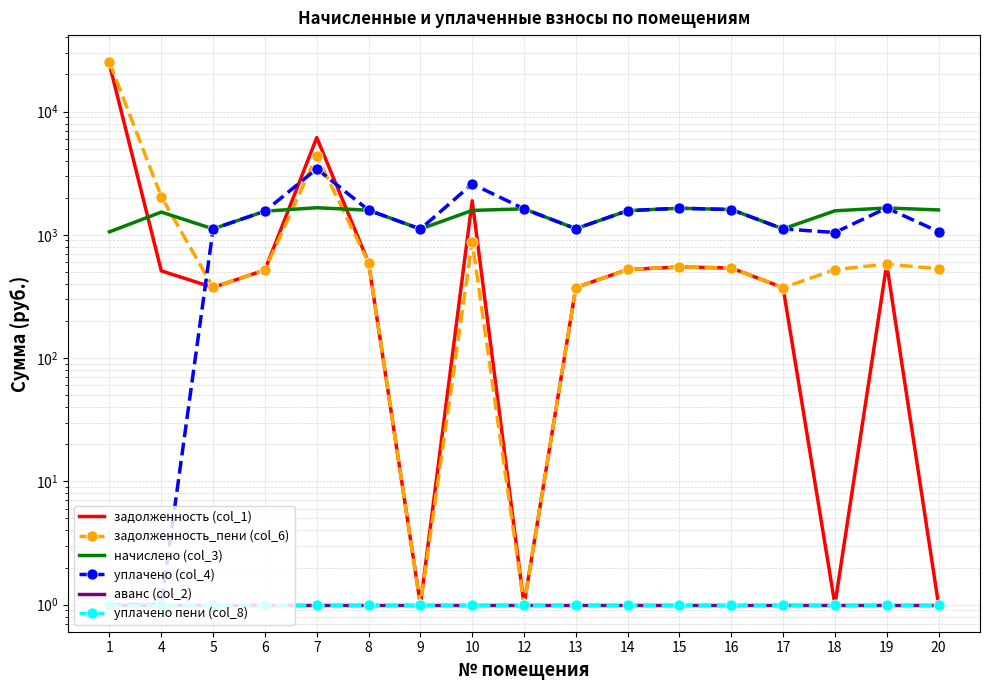

At how many categories does at least one series exceed 13558?

1